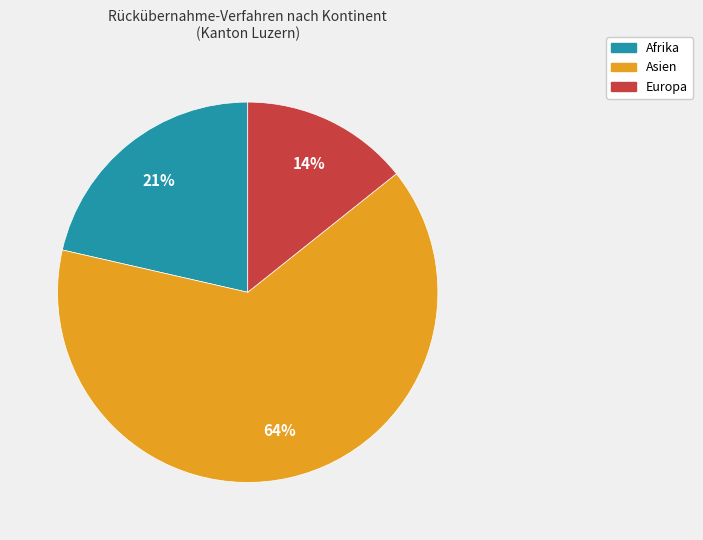

What is the largest slice in the pie chart?

Asien